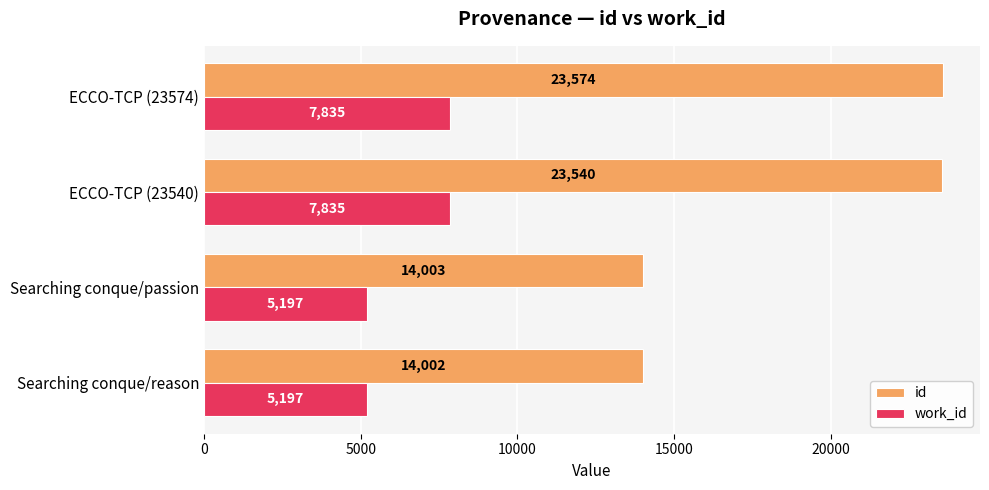

Which series has the widest spread of values?

id